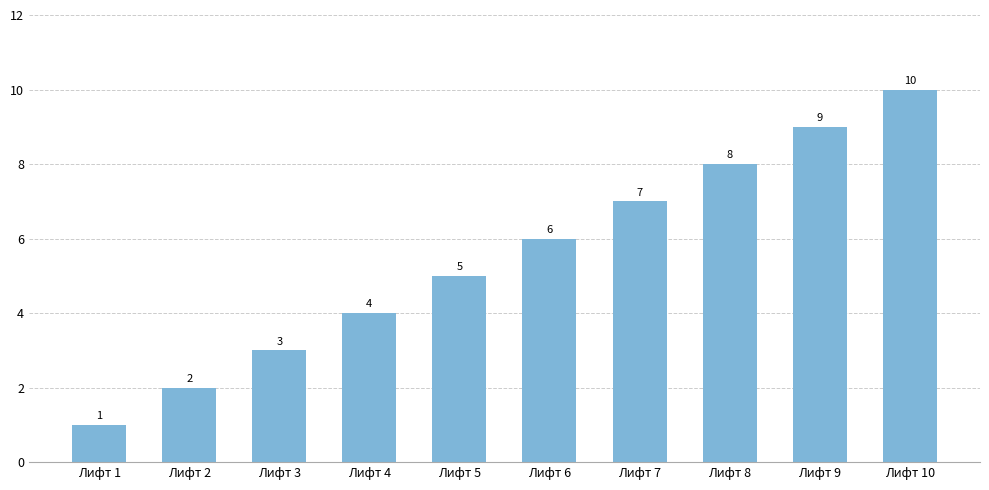

List the labels in order of value, largest first.

Лифт 10, Лифт 9, Лифт 8, Лифт 7, Лифт 6, Лифт 5, Лифт 4, Лифт 3, Лифт 2, Лифт 1